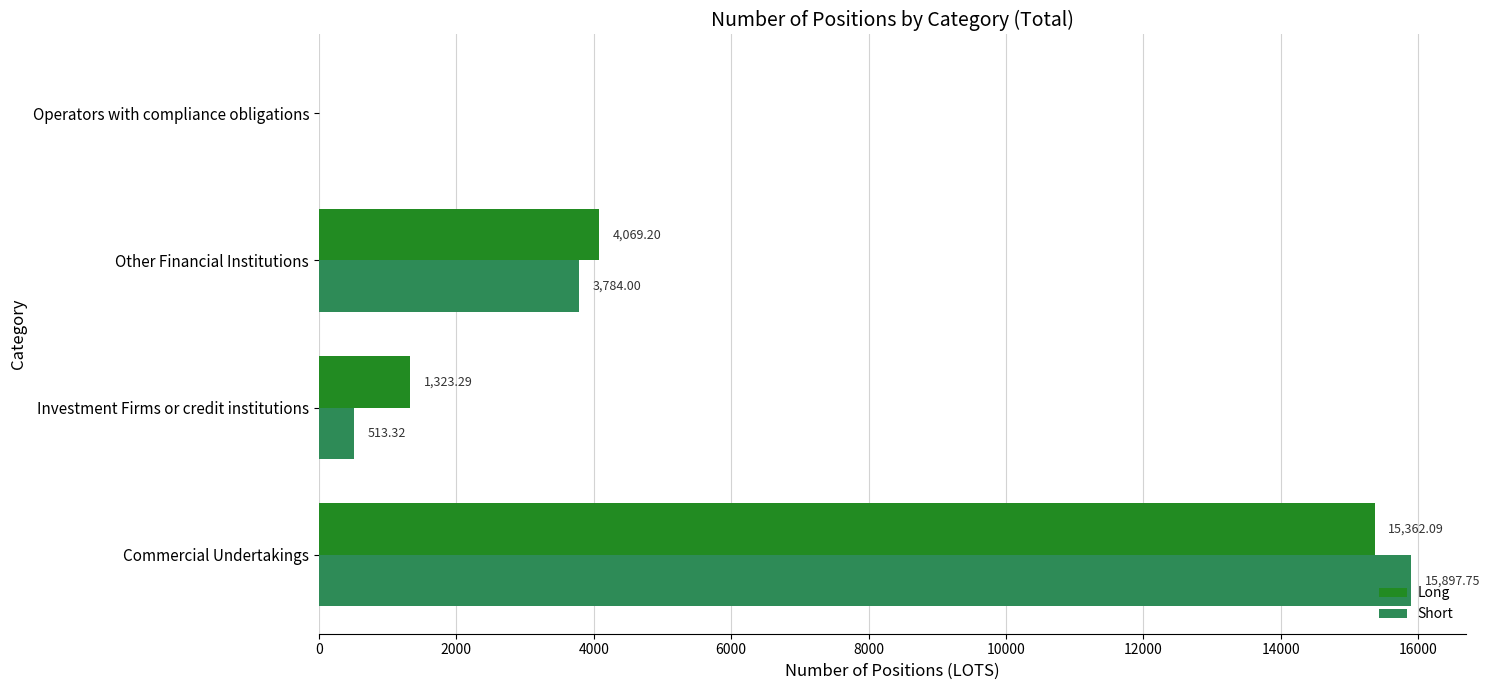

Which category has the highest value across all series?

Commercial Undertakings